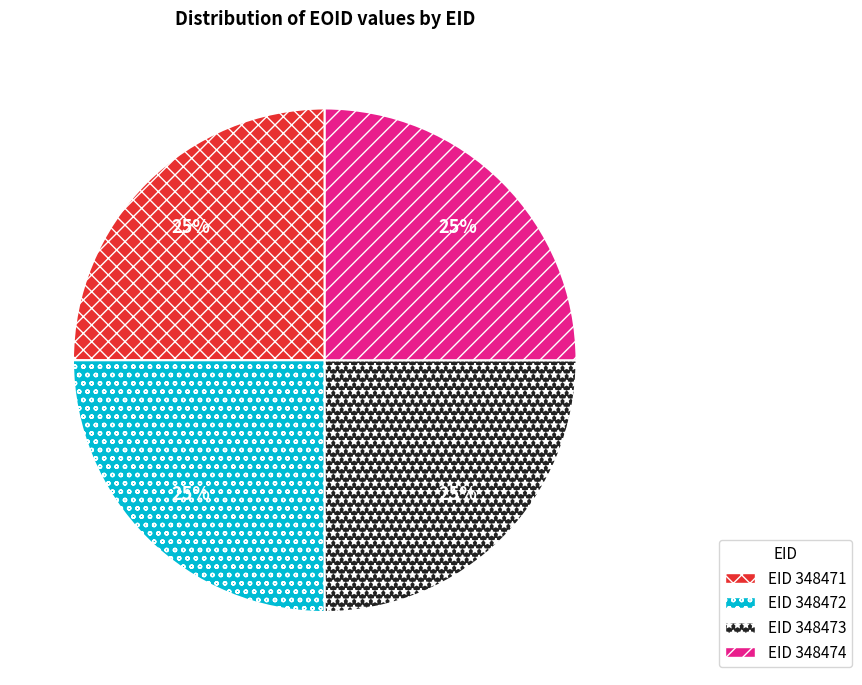

Is there a majority slice in this chart?

No